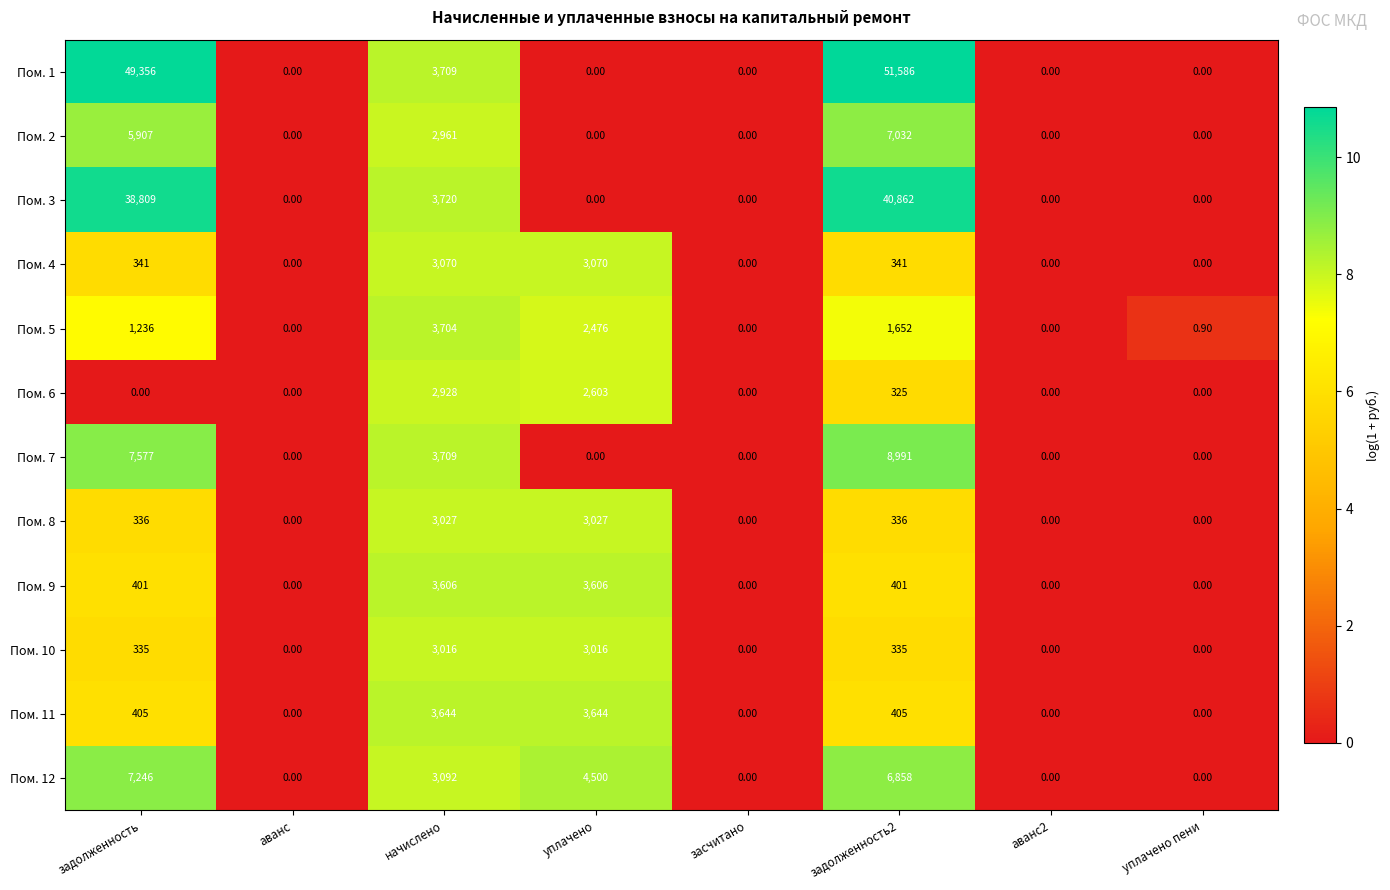

At which category is the sum across all series the highest?

задолженность2